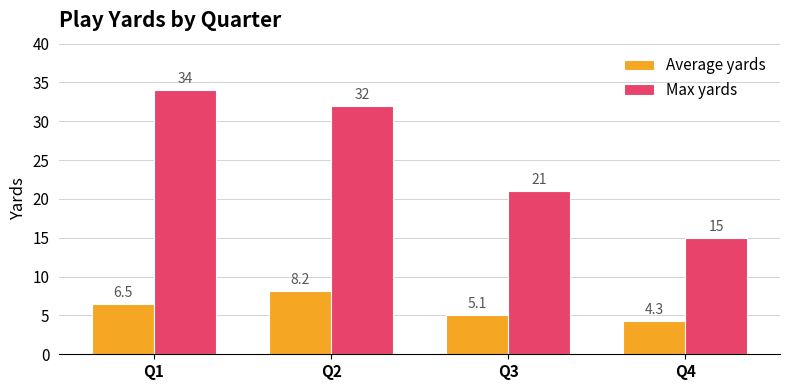

What is the difference between the maximum and second lowest values in the Average yards series?

3.1